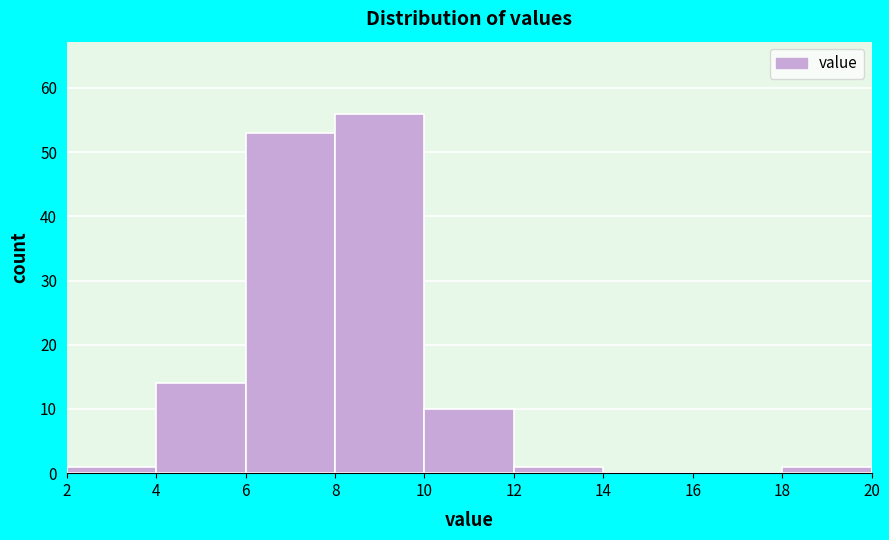

Over which range of the x-axis is the bar tallest?

8 to 10